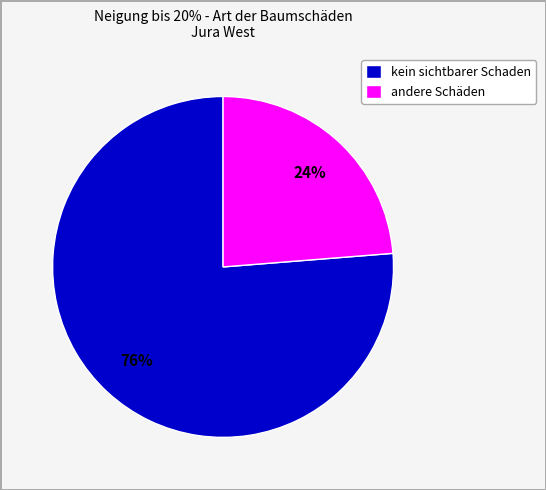

Which category has the smallest portion of the pie?

andere Schäden